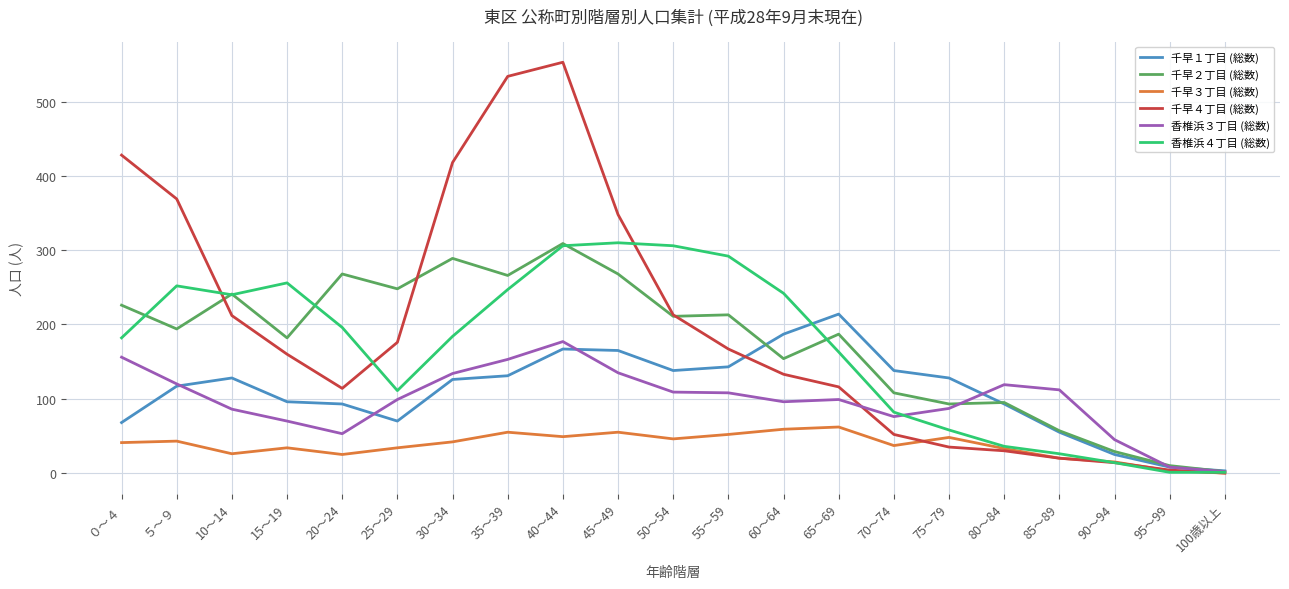

At which category is the sum across all series the highest?

40～44